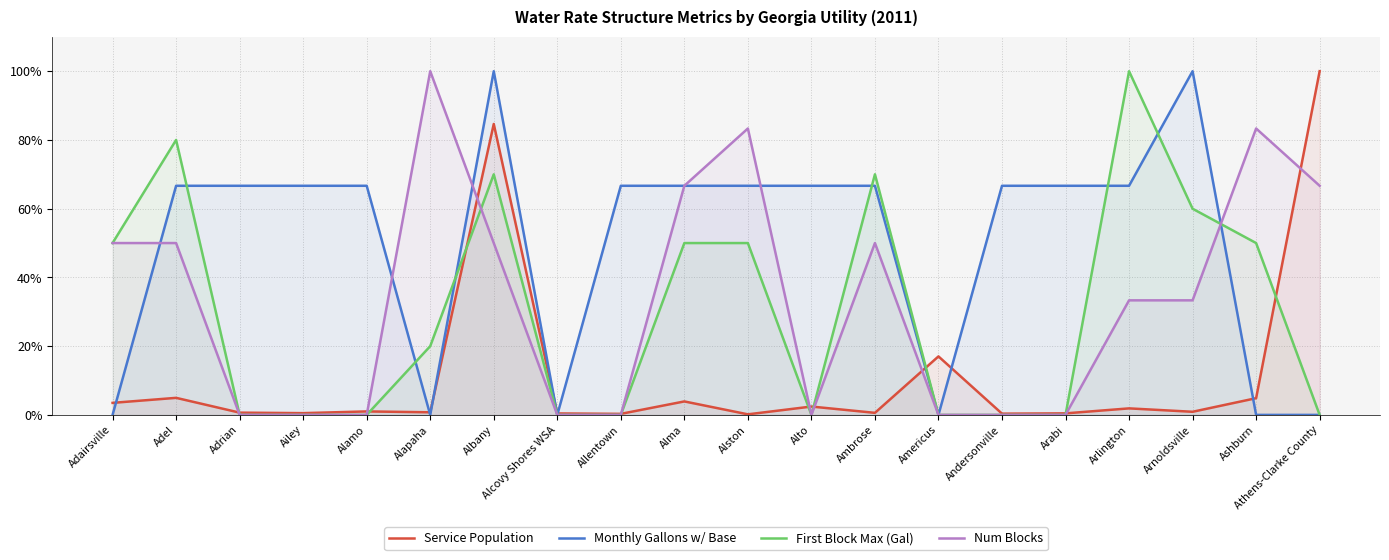

Which series ends up on top after the final intersection of First Block Max (Gal) and Service Population?

Service Population